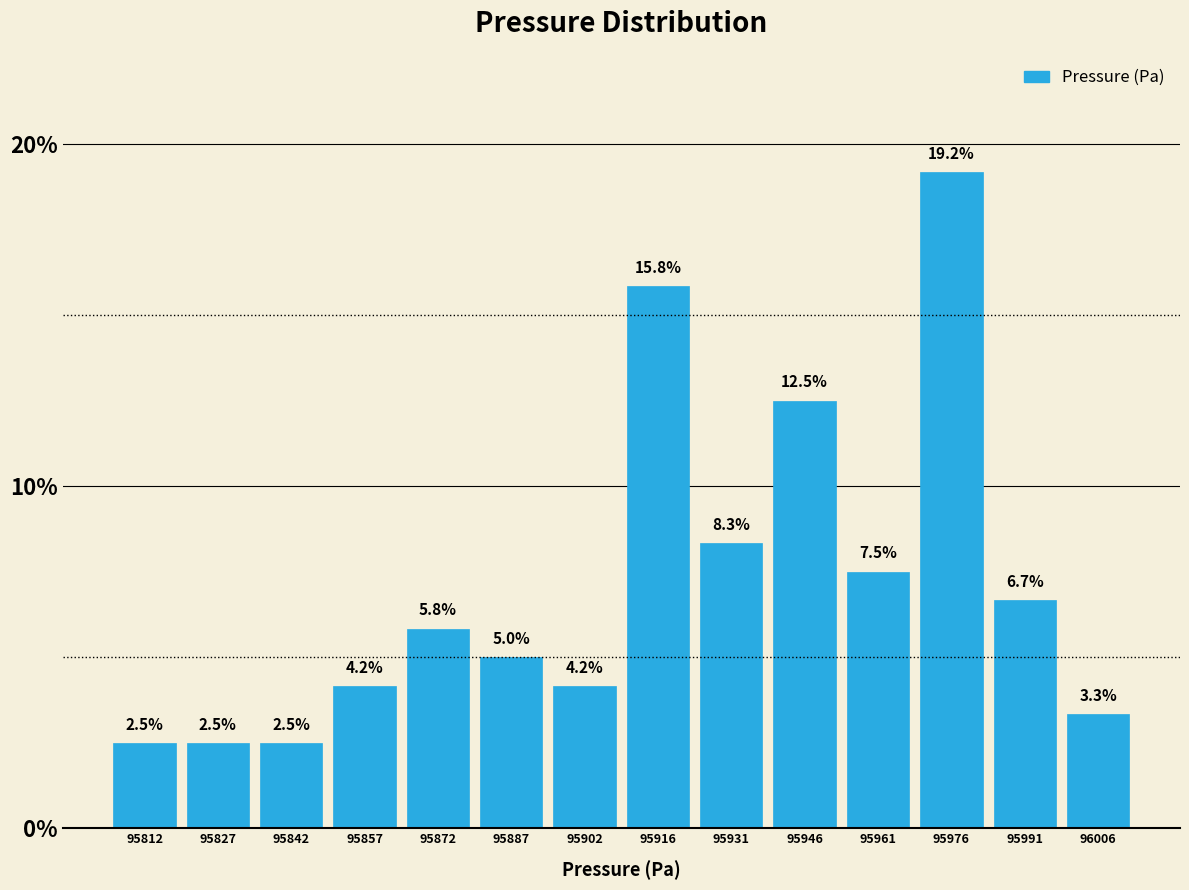

Reading left to right, transcribe this chart: for each bar, give the range it covers on the x-axis and its height. The bar edges are not printed on the chart, so give them approximately, as read against the axis.

95804 to 95820: 2.5
95820 to 95834: 2.5
95834 to 95850: 2.5
95850 to 95864: 4.2
95864 to 95880: 5.8
95880 to 95894: 5.0
95894 to 95910: 4.2
95910 to 95924: 15.8
95924 to 95938: 8.3
95938 to 95954: 12.5
95954 to 95968: 7.5
95968 to 95984: 19.2
95984 to 95998: 6.7
95998 to 96014: 3.3